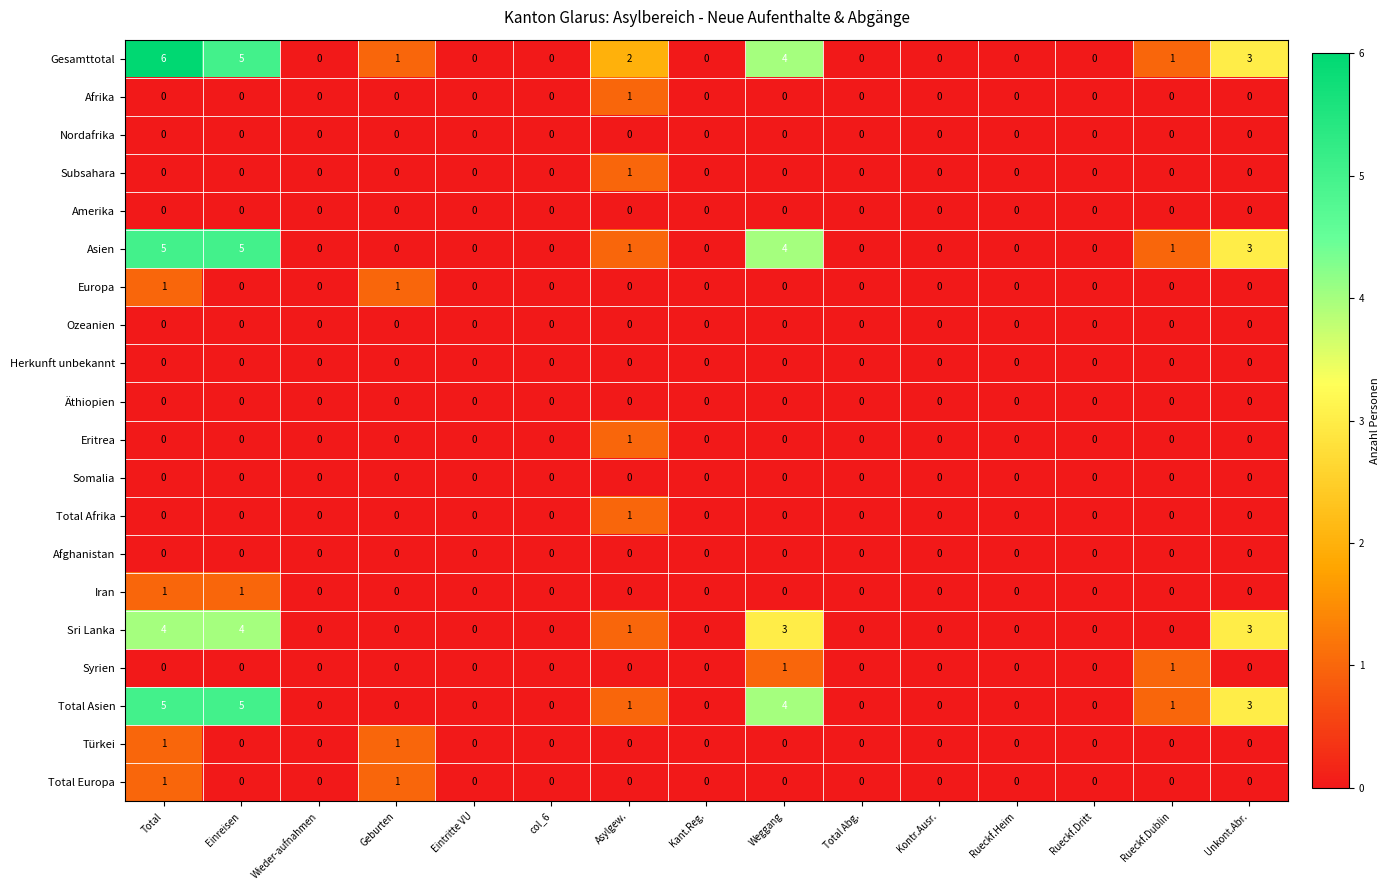

How many data points does each series have?

15